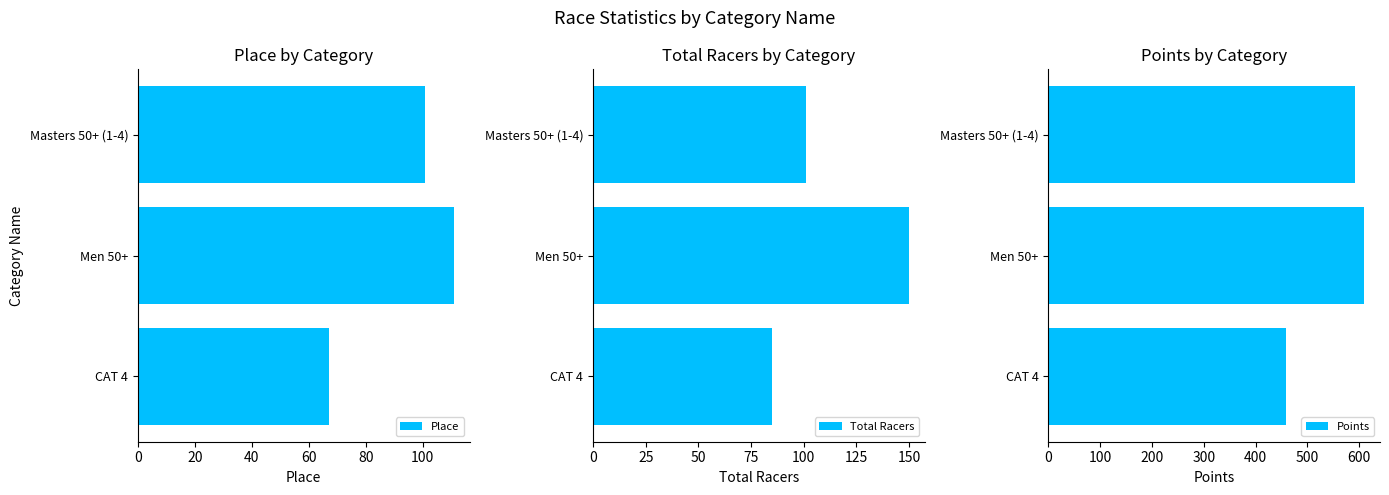

Which series has the largest range (max minus min)?

Points